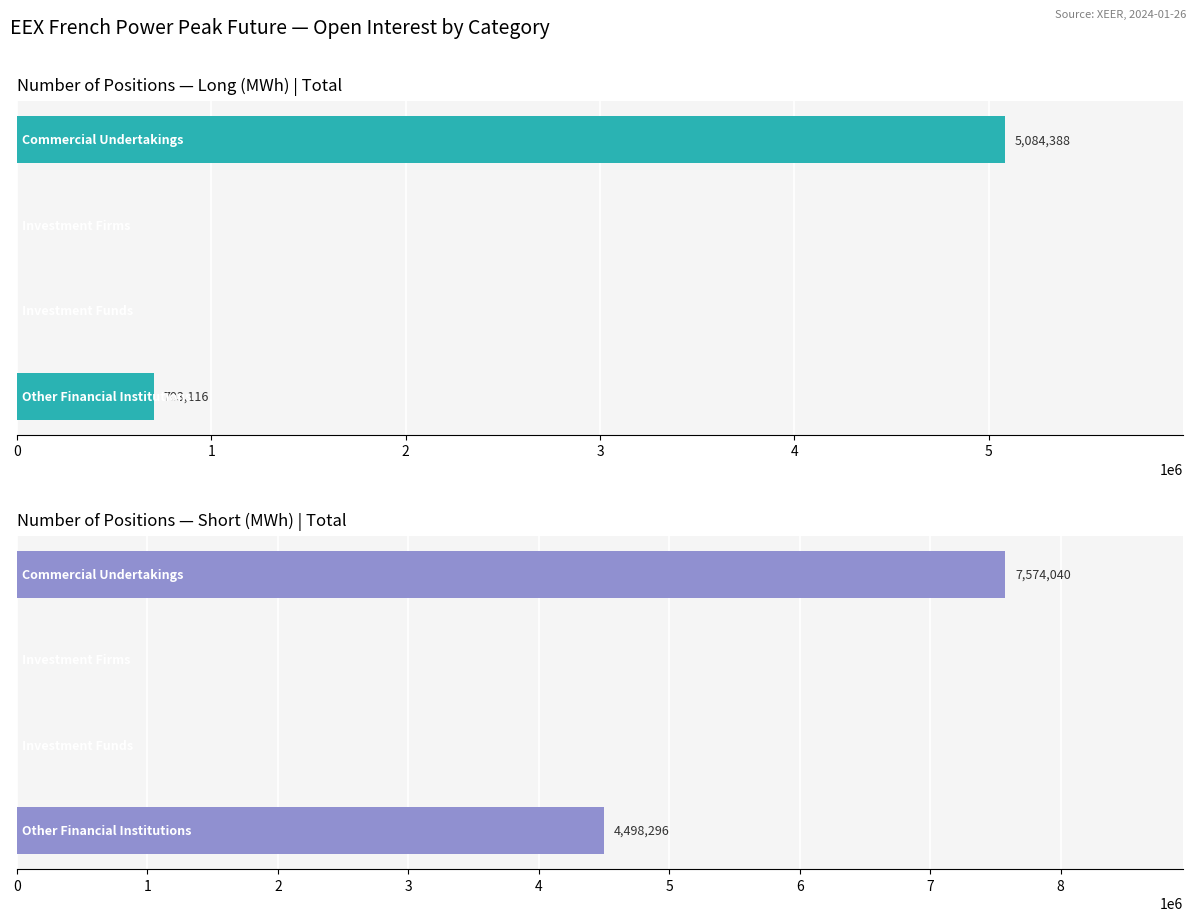

Reading left to right, transcribe all the data shown in this chart.

Long: 0=5084388	1=0	2=0	3=703116
Short: 0=7574040	1=0	2=0	3=4498296